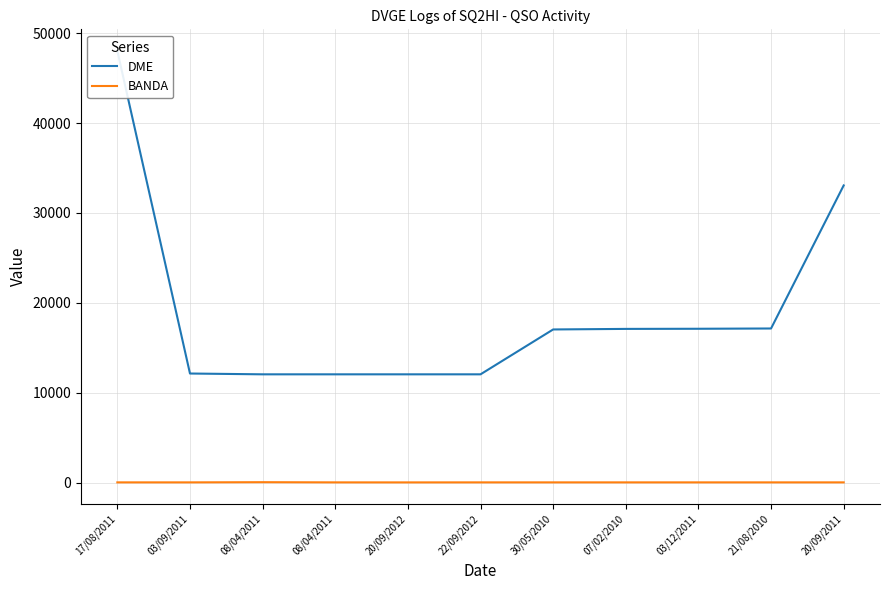

What is the approximate value of BANDA at 21/08/2010, to the nearest 10?

20